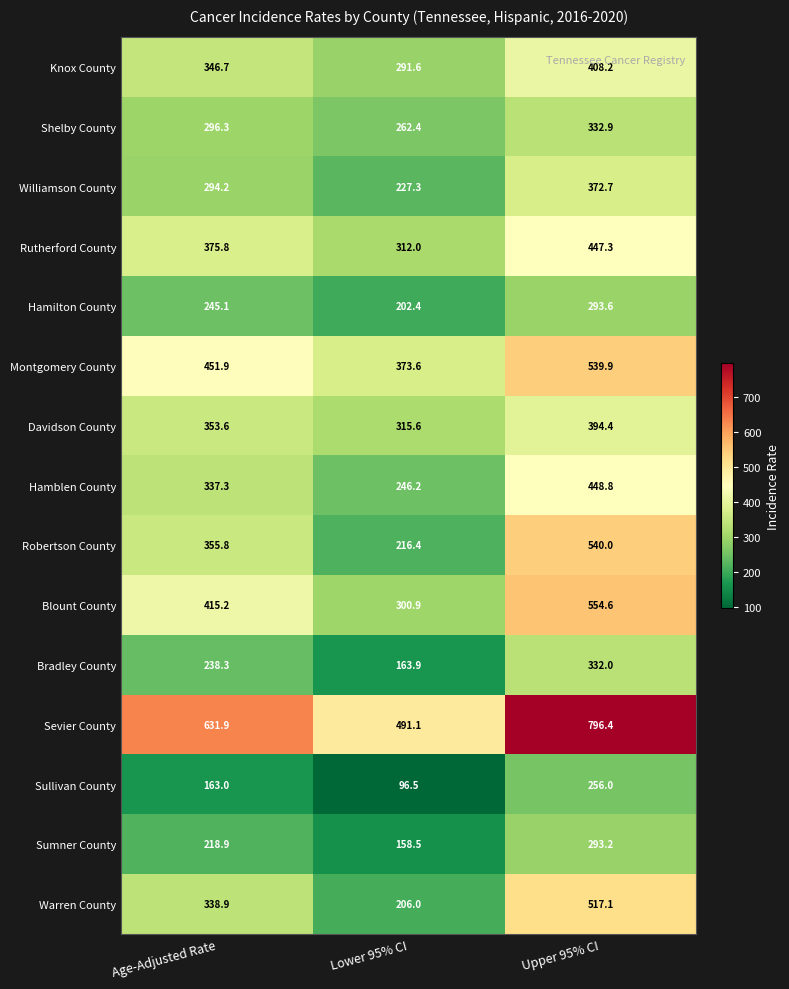

At which category is the sum across all series the highest?

Upper 95% CI